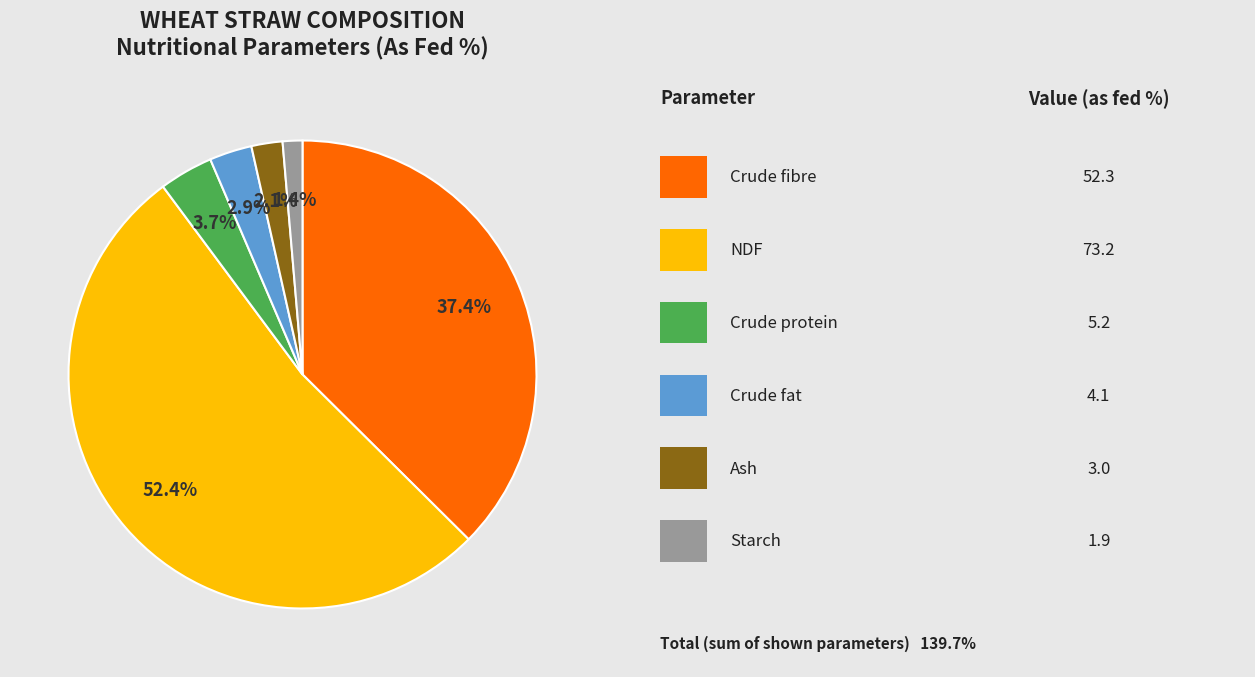

Count the number of slices in the pie.

6